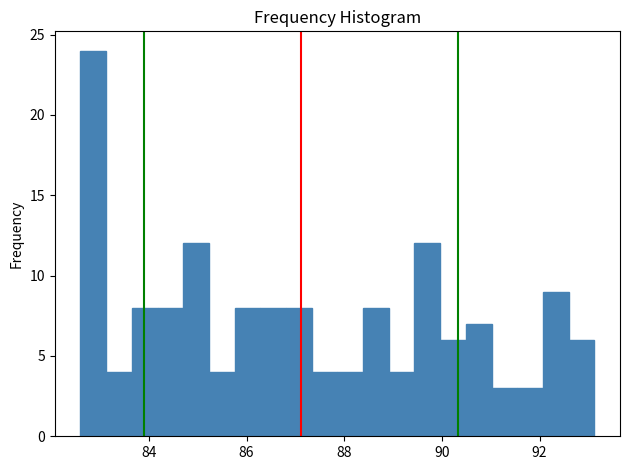

Around what value on the x-axis is the tallest bar? Give the approximate position of its centre, as read against the axis.

82.8